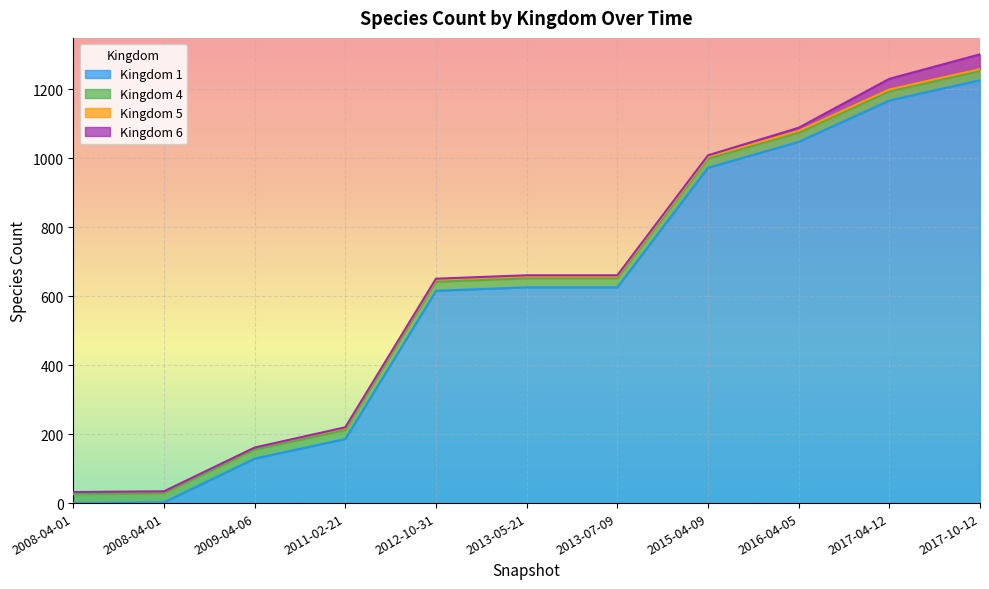

Which series has the widest spread of values?

Kingdom 1